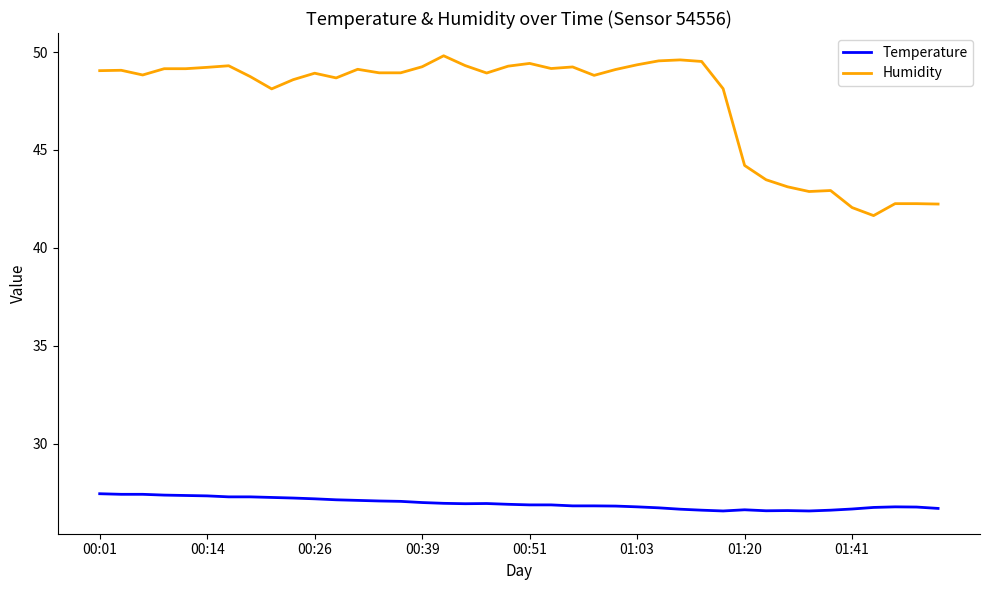

What are all the series names shown in the legend?

Temperature, Humidity